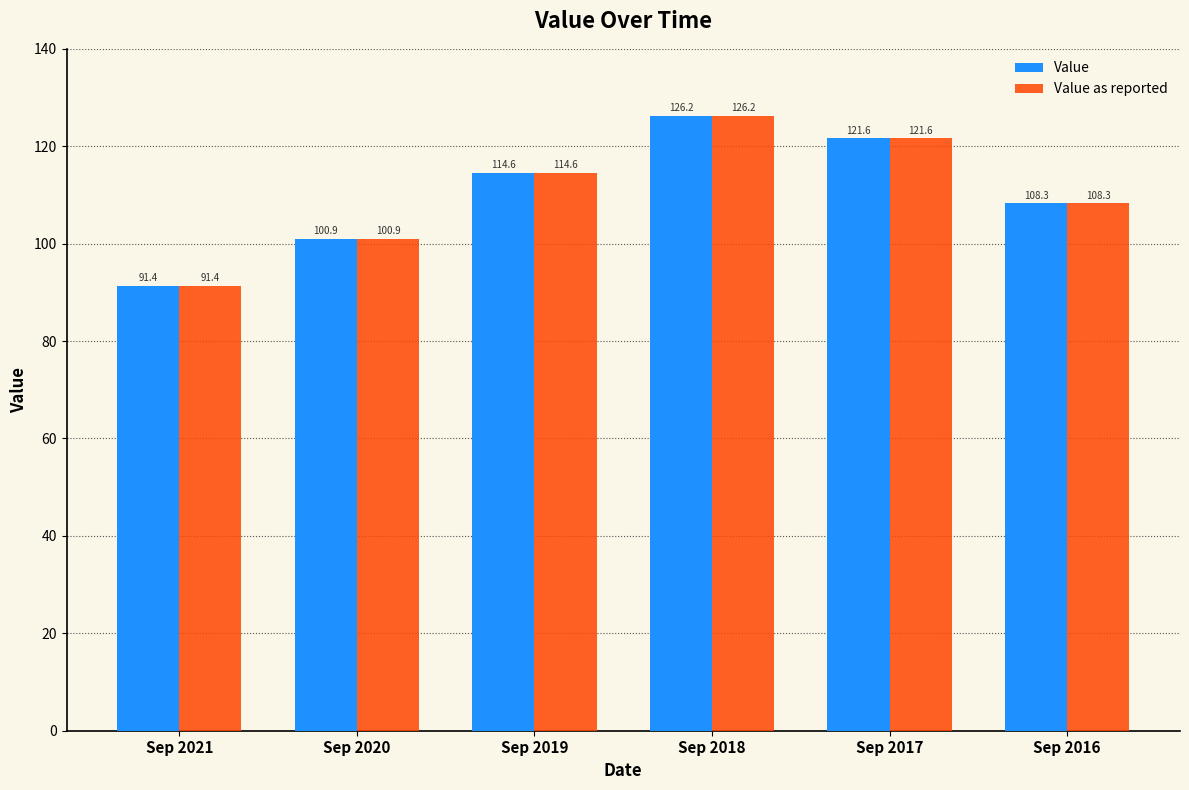

What is the minimum value shown in the chart?

91.4